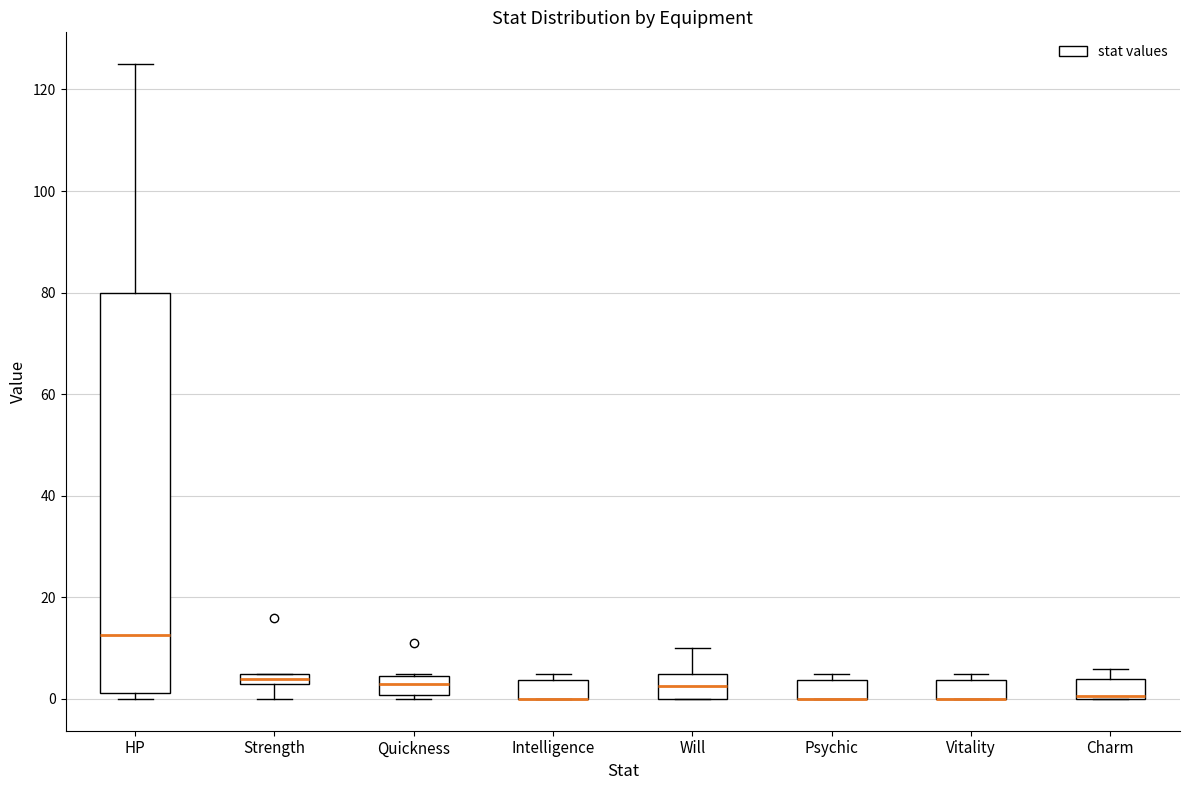

Where does the median line of the box for HP sit on the y-axis? The values are not printed on the chart, so give them approximately, as read against the axis.

12